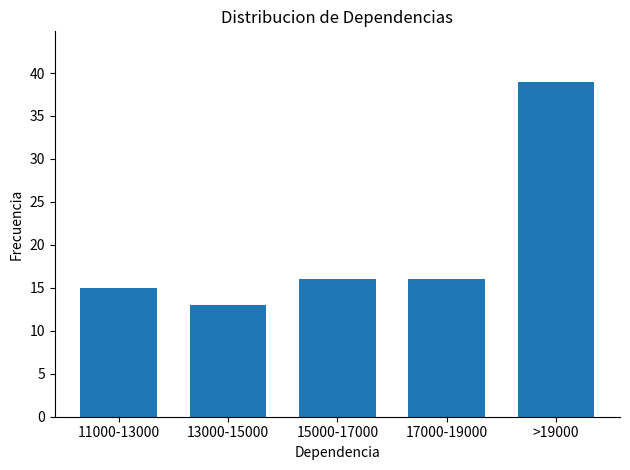

Reading left to right, list all the values displayed in this chart.

15	13	16	16	39